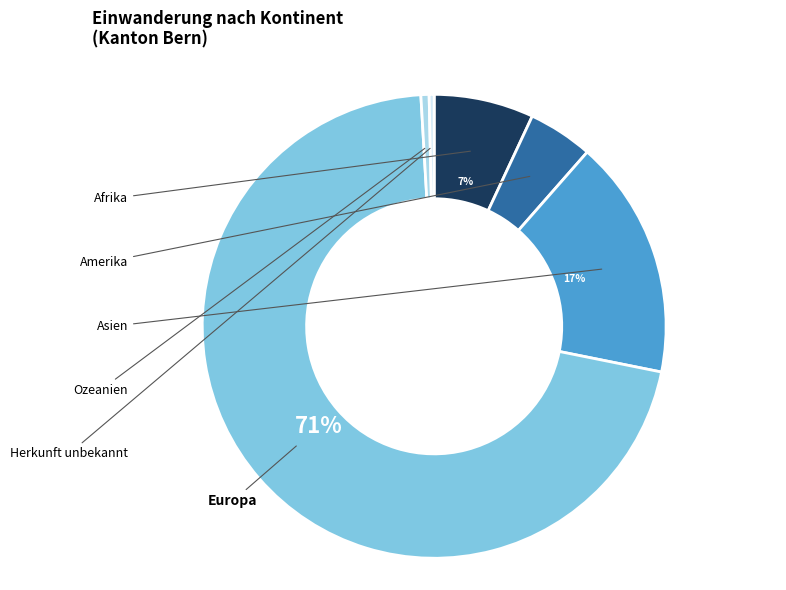

What percentage is NOT represented by Herkunft unbekannt?

99.7%